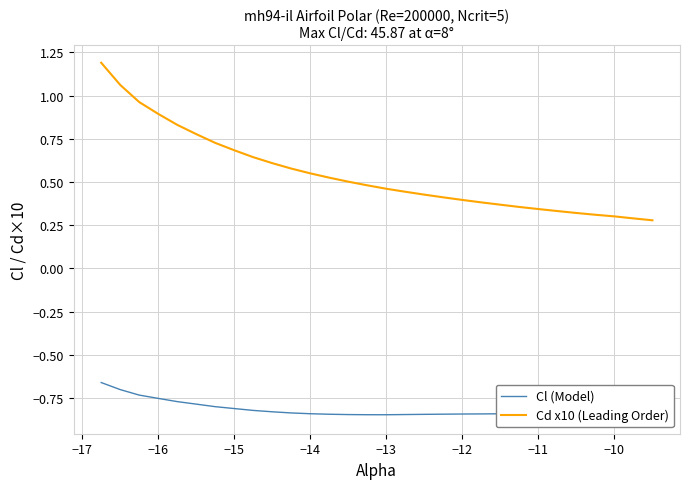

The Cd x10 (Leading Order) series shows 0.5 at 28. True or false?

False